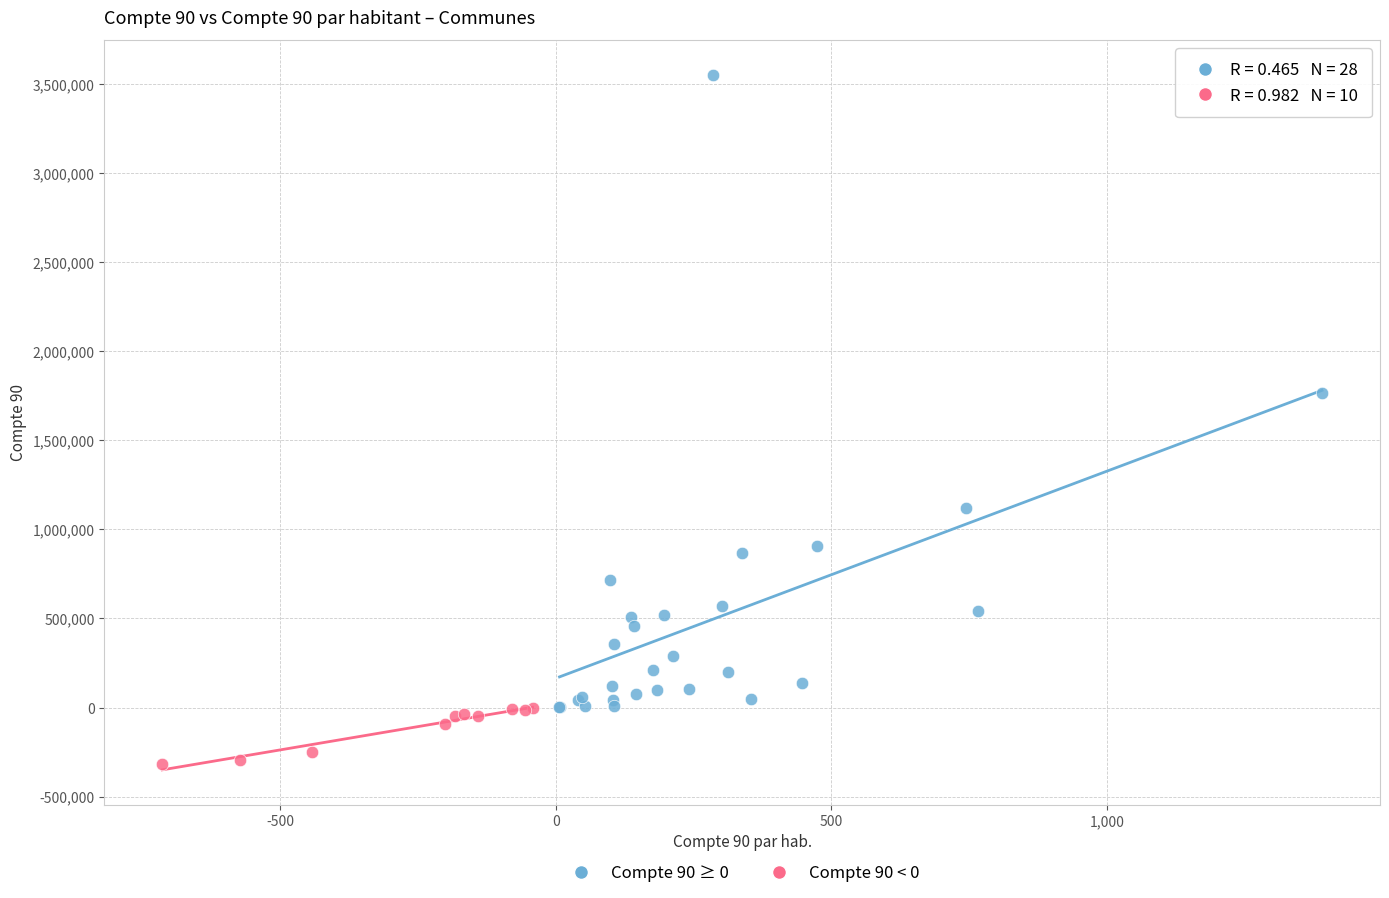

Which series reaches the minimum Y coordinate?

Compte 90 < 0